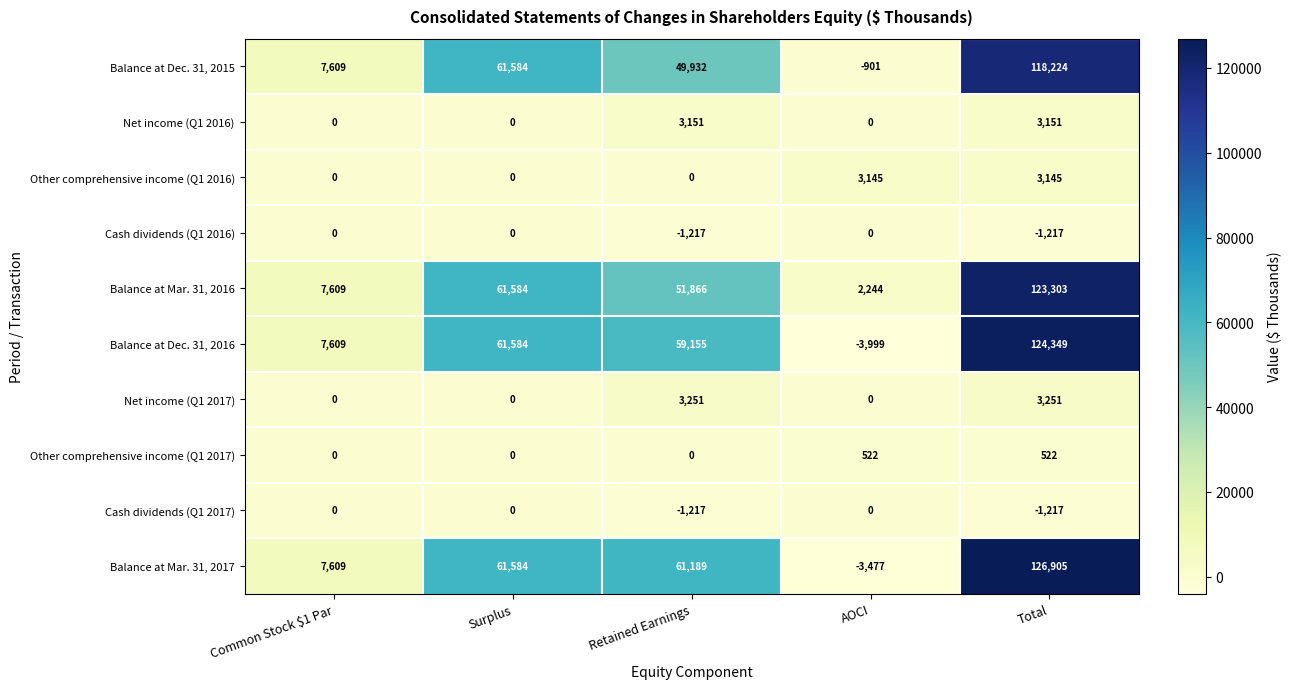

At how many categories does at least one series exceed 15730?

3